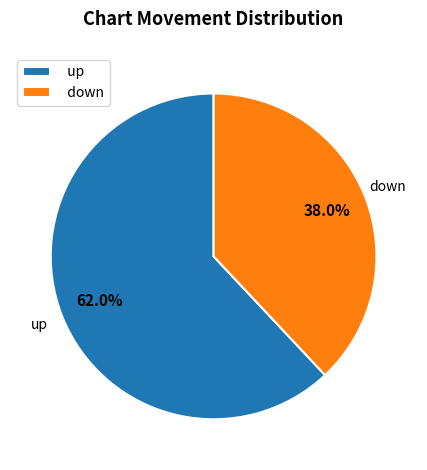

To the nearest percent, what portion does down represent?

38%